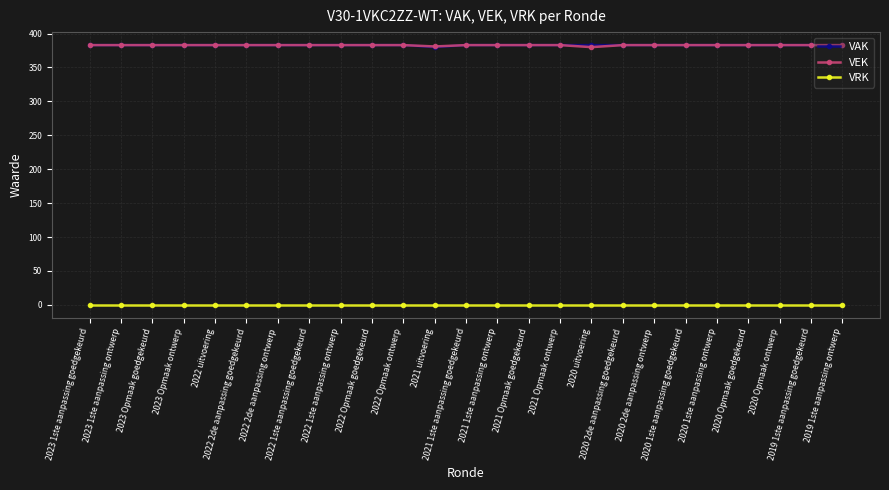

At how many categories does at least one series exceed 96?

25